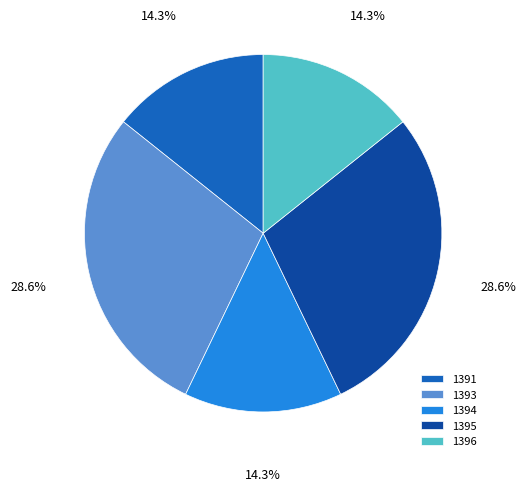

Does any single category account for the majority?

No